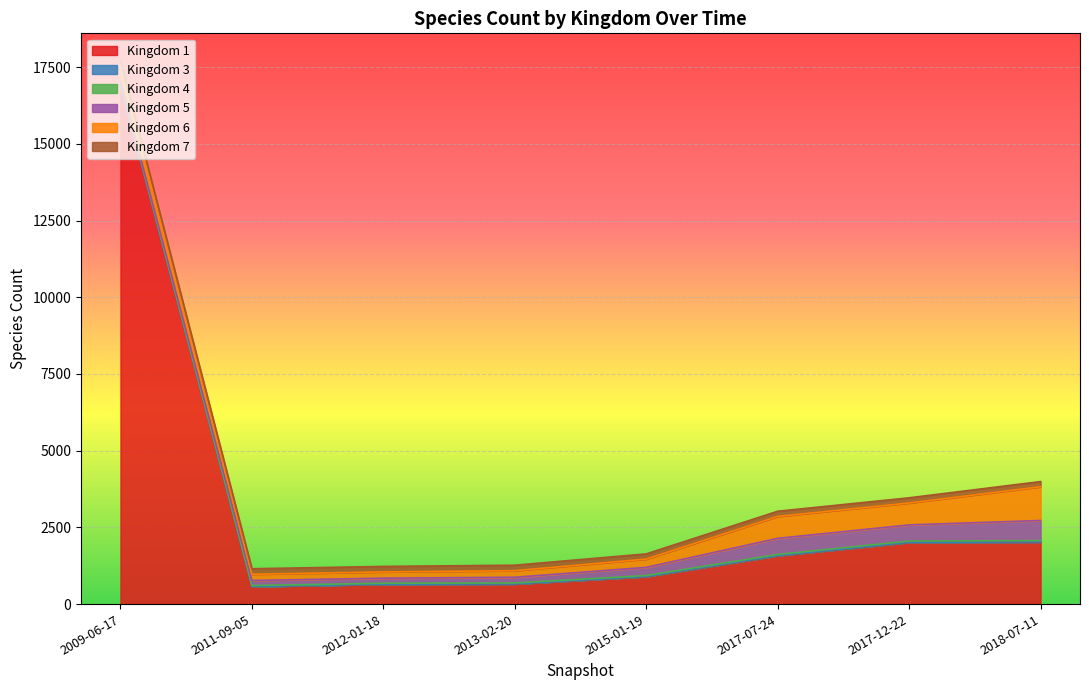

The value of 1 at 2013-02-20 is 652. True or false?

True